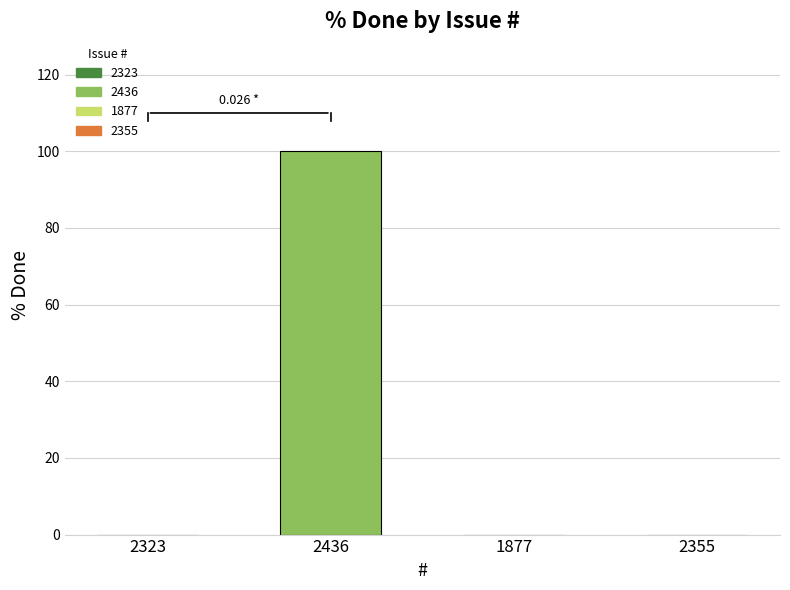

Are the bars horizontal?

No